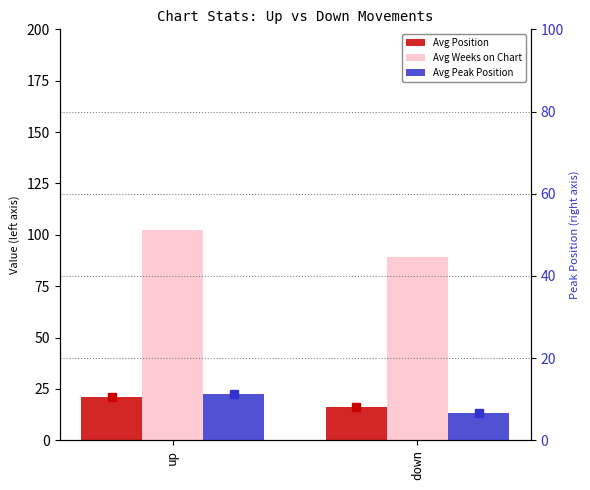

What is the label of the 2nd bar from the left?

down